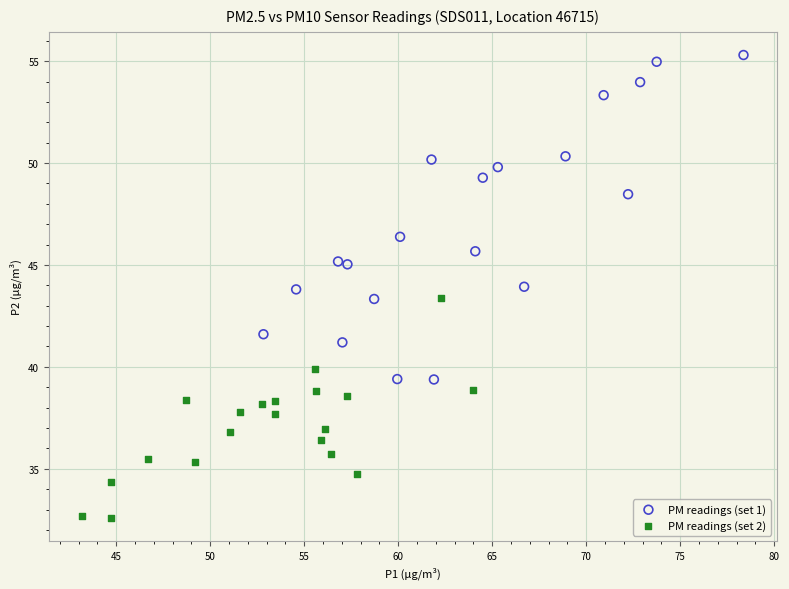

What are all the series names shown in the legend?

PM readings (set 1), PM readings (set 2)